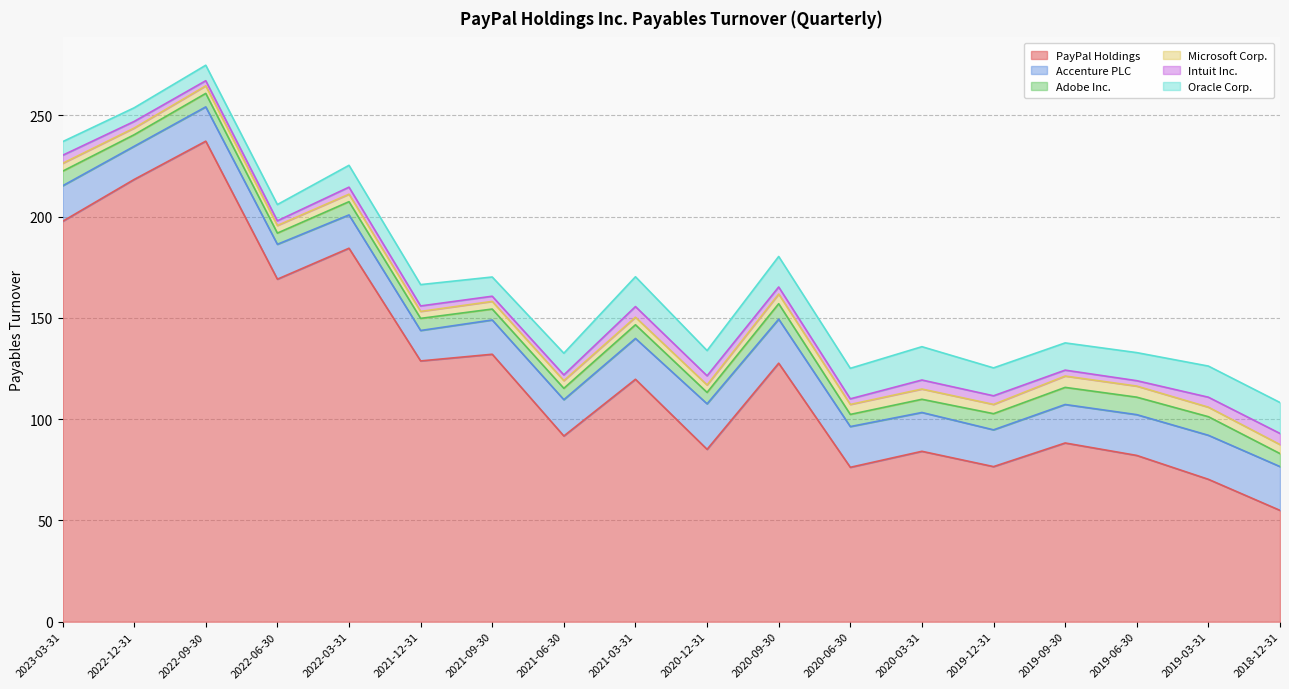

What is the difference between the maximum and minimum values in the Adobe Inc. series?

3.8